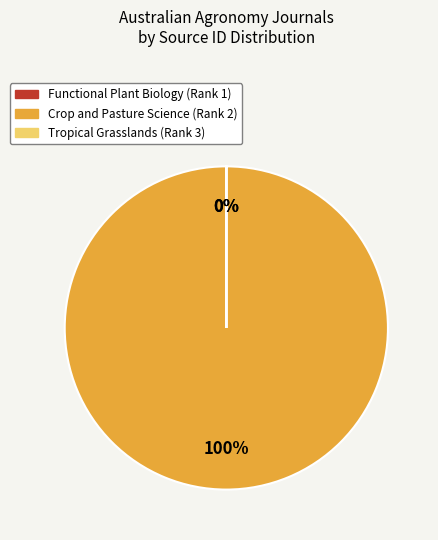

Which has a higher value, Crop and Pasture Science or Functional Plant Biology?

Crop and Pasture Science